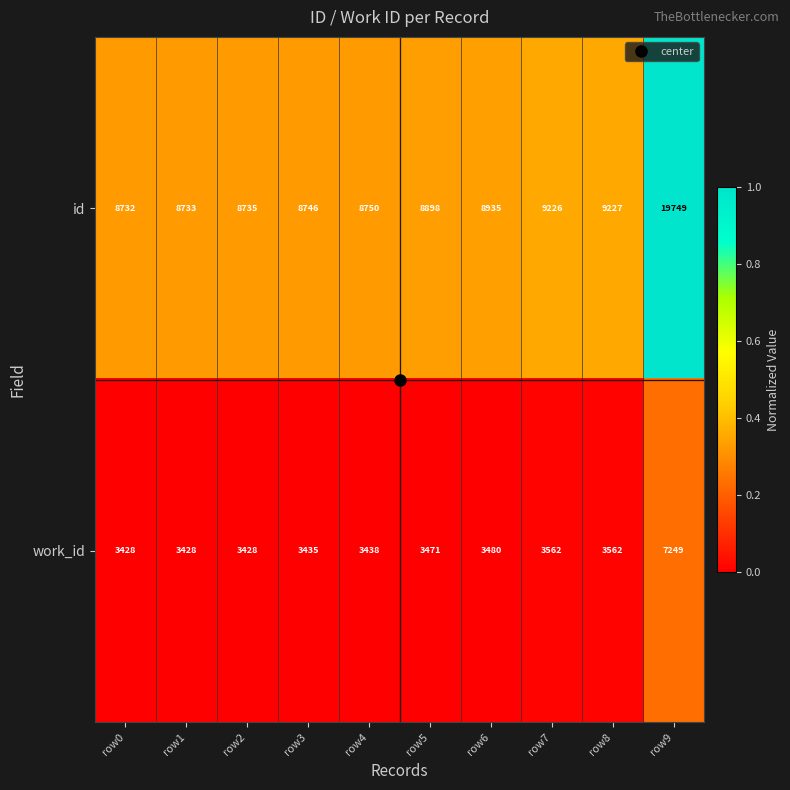

The value of id at row8 is 9227. True or false?

True